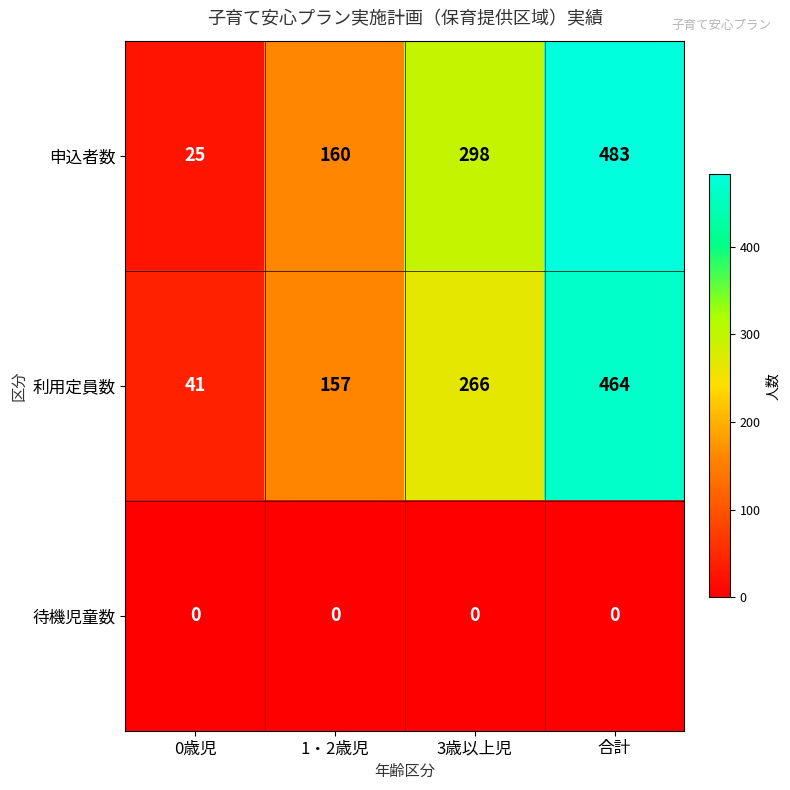

Where is 申込者数 nearest to the value 254?

3歳以上児